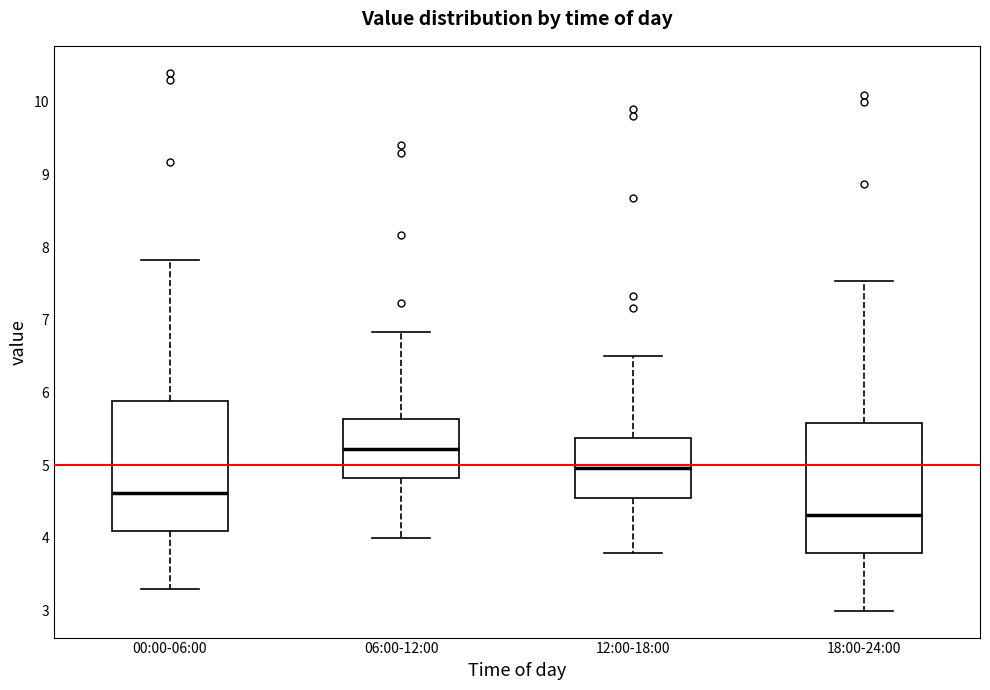

Reading left to right, read every box against the y-axis: the position of its median line, the range the box covers, and the ends of its whiskers. The values are not printed on the chart, so give them approximately, as read against the axis.

00:00-06:00: median 4.6, box 4.1 to 5.9, whiskers 3.3 to 7.8
06:00-12:00: median 5.2, box 4.8 to 5.6, whiskers 4.0 to 6.8
12:00-18:00: median 5.0, box 4.6 to 5.4, whiskers 3.8 to 6.5
18:00-24:00: median 4.3, box 3.8 to 5.6, whiskers 3.0 to 7.5